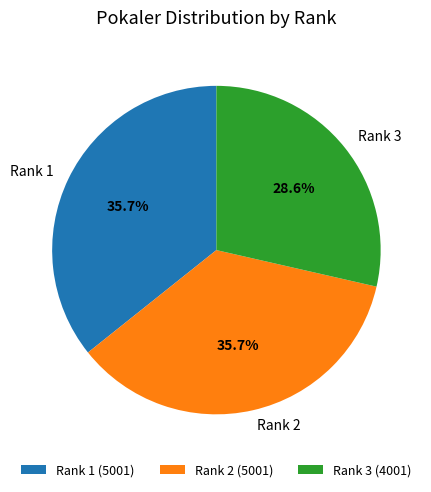

What is the ratio of the value at Rank 1 (5001) to the value at Rank 3 (4001)?

1.2